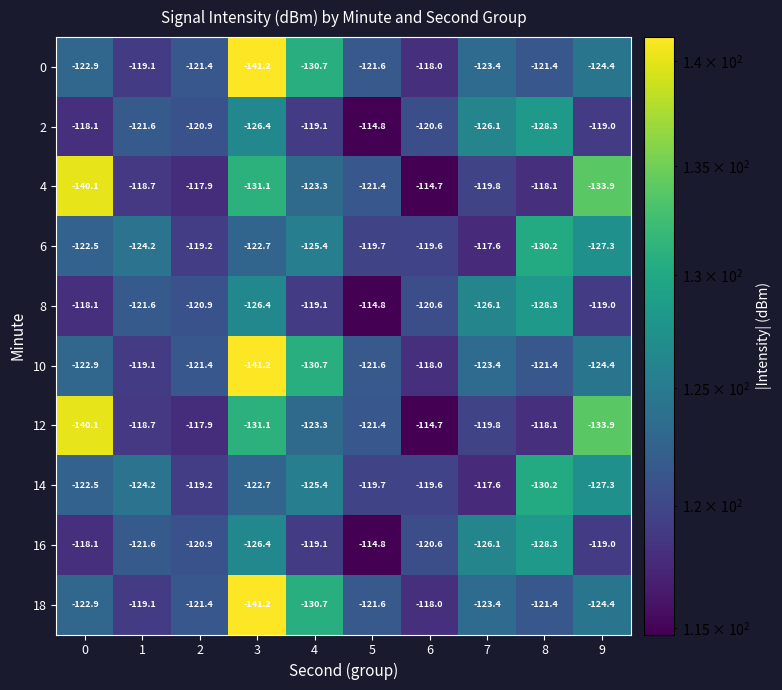

What is the sum of the 8 values at 0 and 1?

-239.7